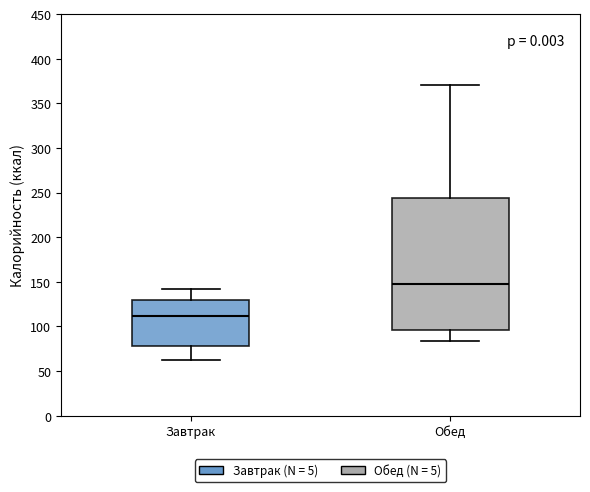

Which box's median line is the lowest?

Завтрак